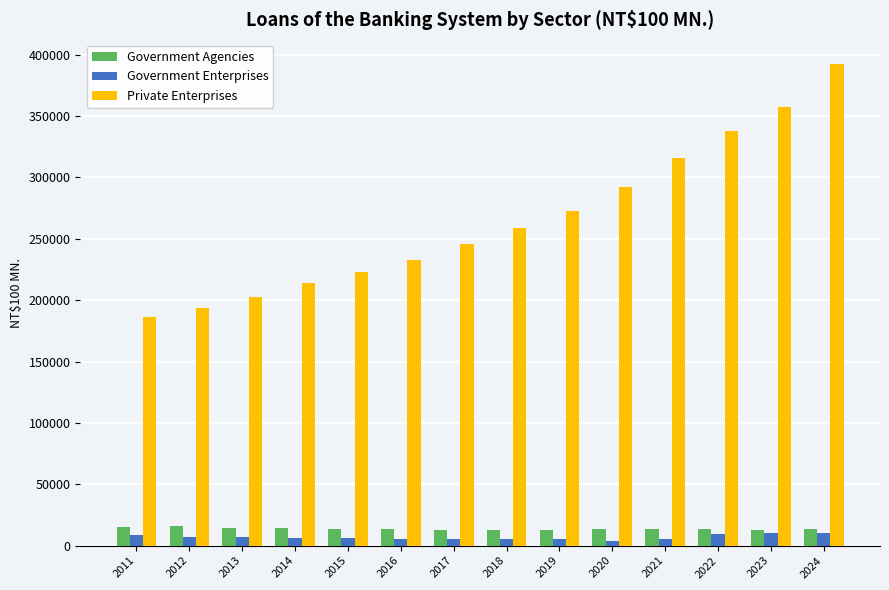

What are all the series names shown in the legend?

Government Agencies, Government Enterprises, Private Enterprises